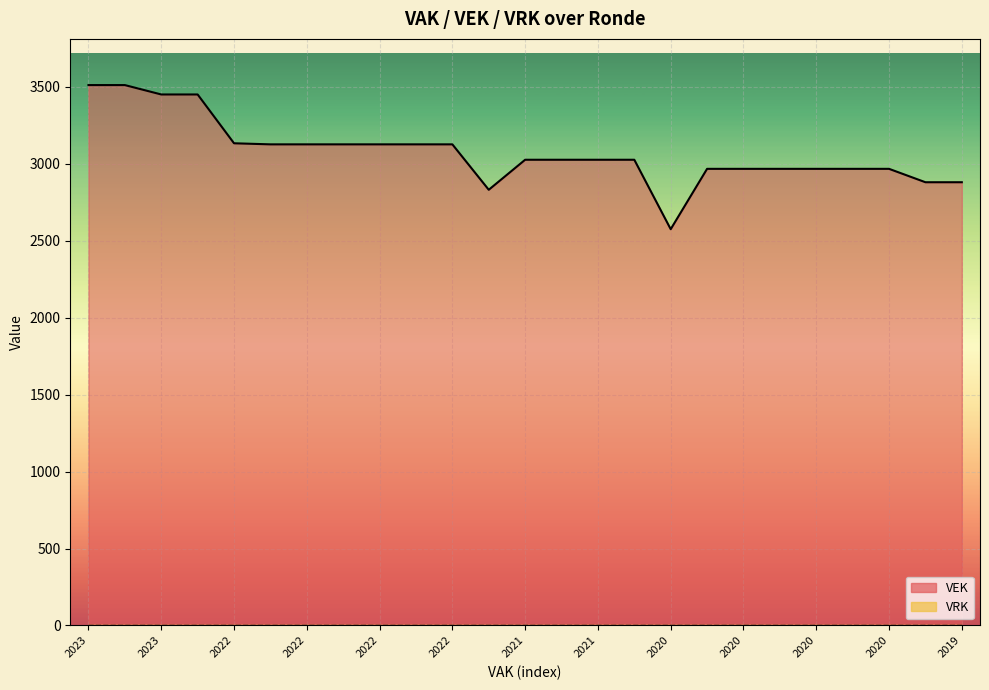

Does the chart display data point markers on the line(s)?

No